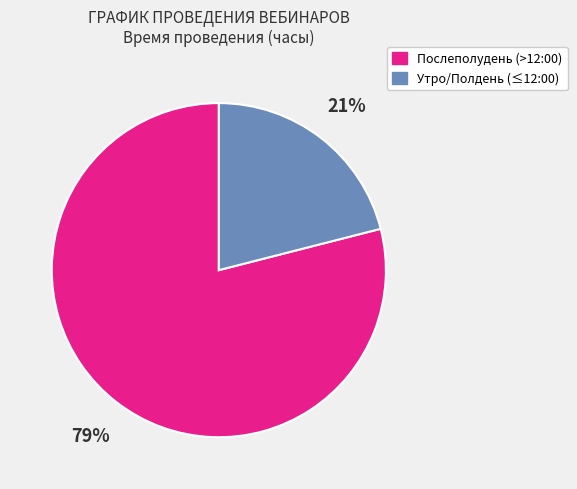

To the nearest percent, what is the average slice percentage?

50%